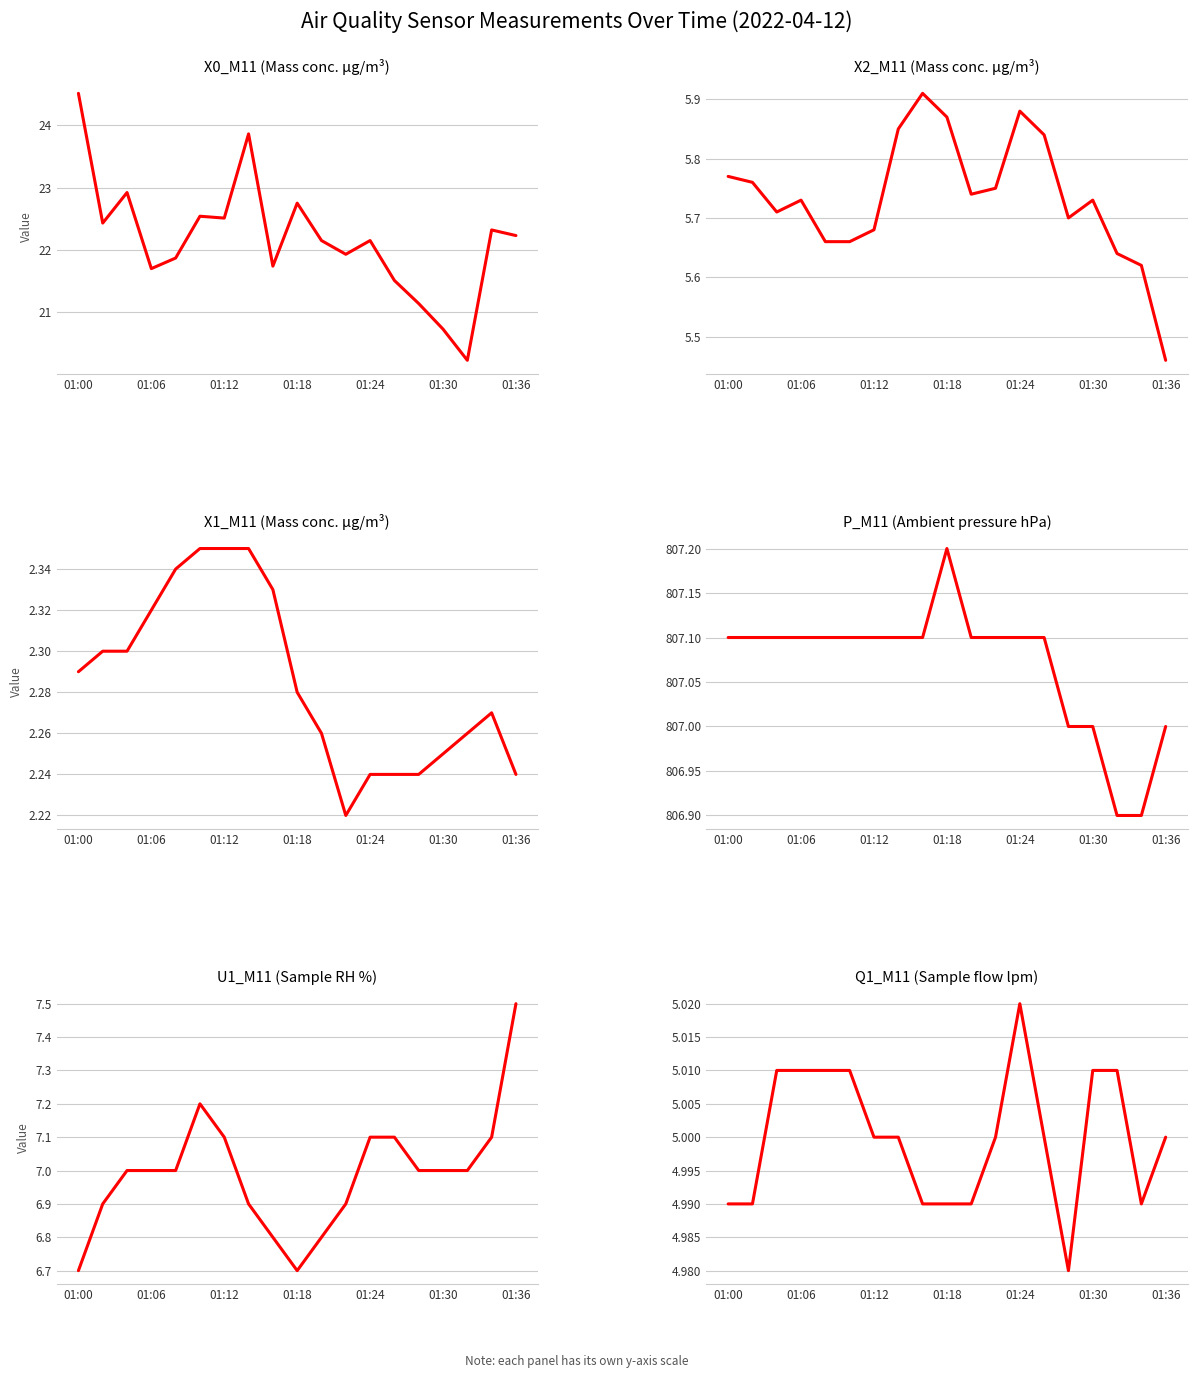

Is it true that X1_M11 (Mass conc. μg/m³) equals 1.4 at 11?

False